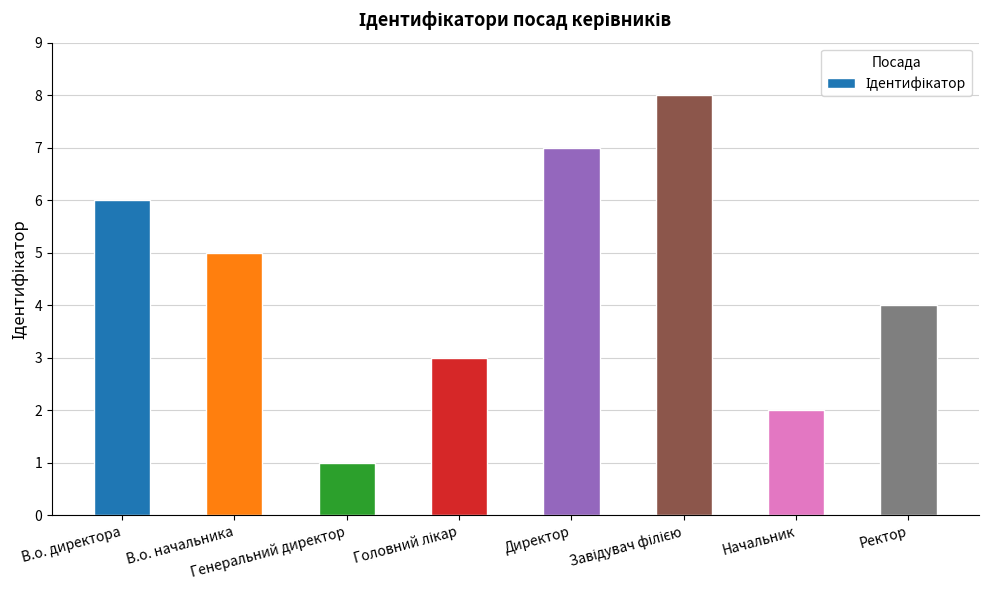

What is the sum of all values?

36